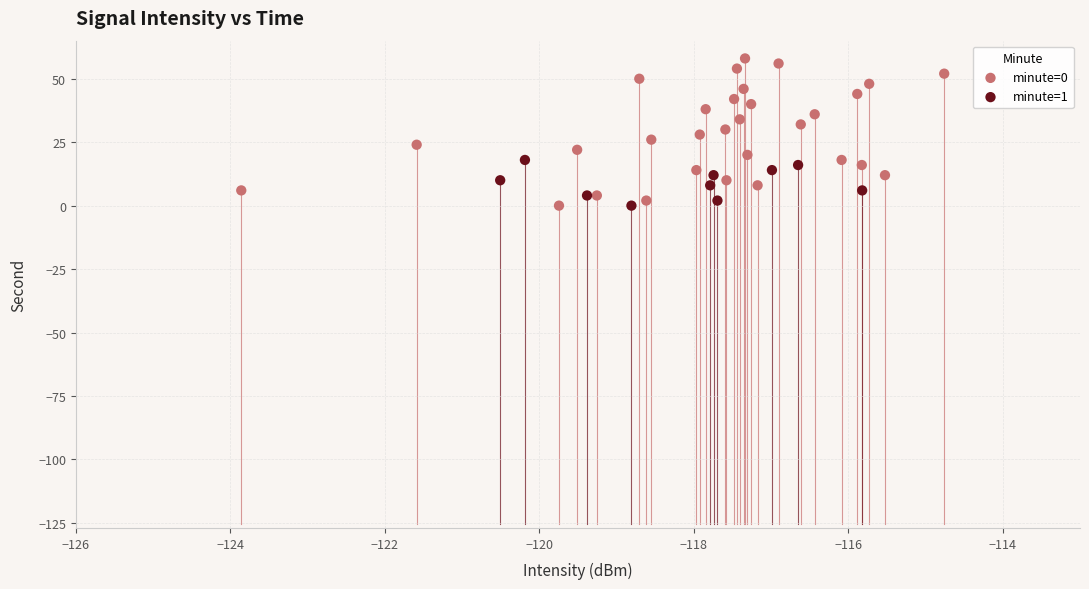

Which series has the largest Y range (max minus min)?

minute=0